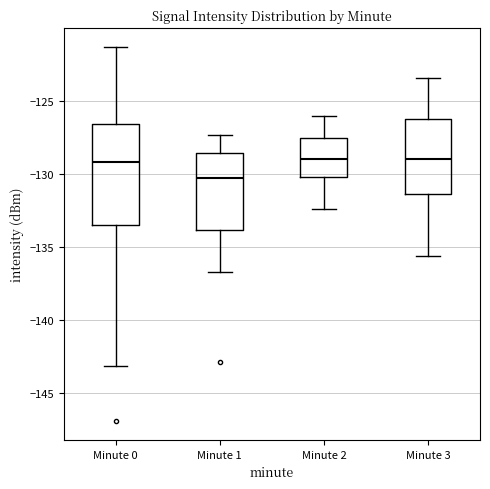

Which box has the lowest median line?

Minute 1